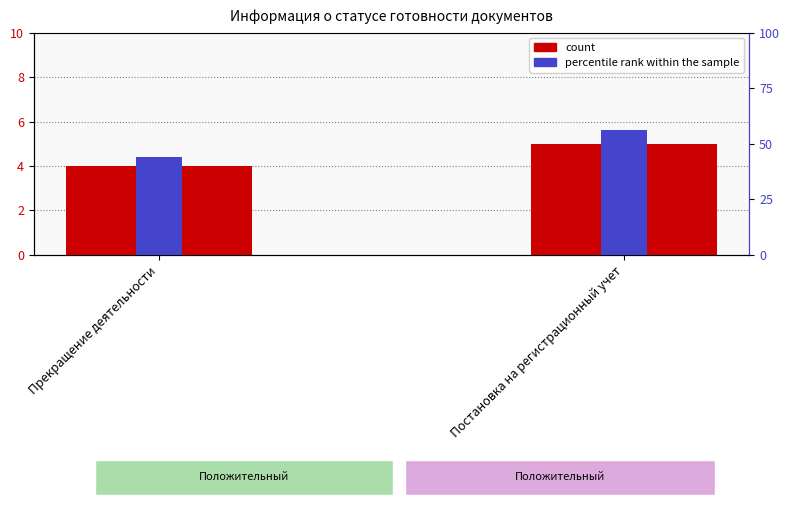

The count series shows 4 at Прекращение деятельности. True or false?

True